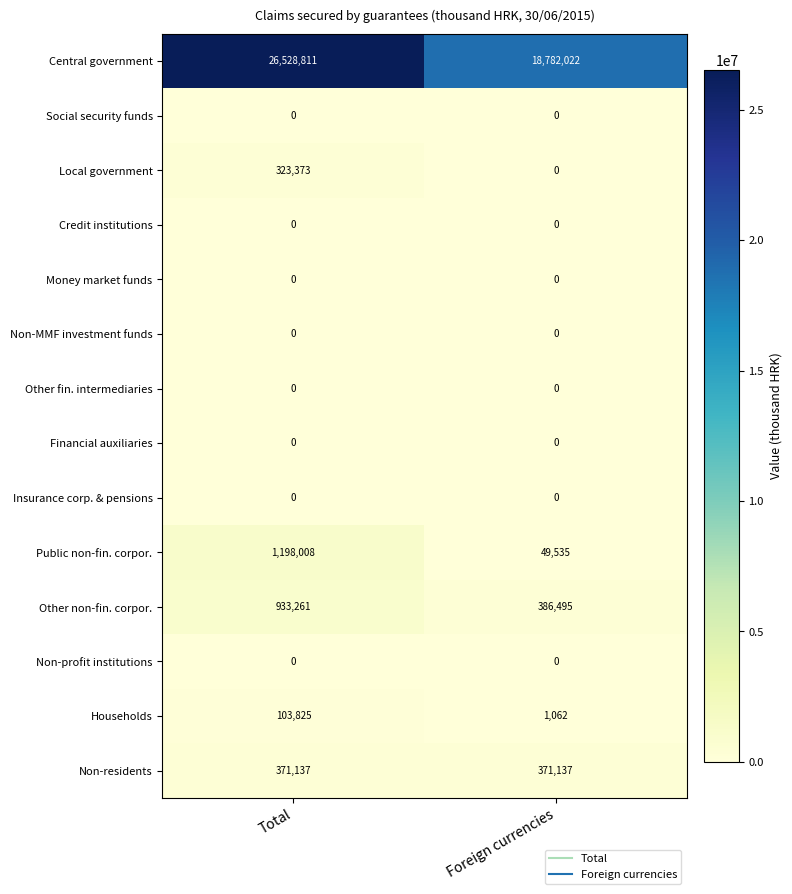

Which series changed the most between Total and Foreign currencies?

Central government